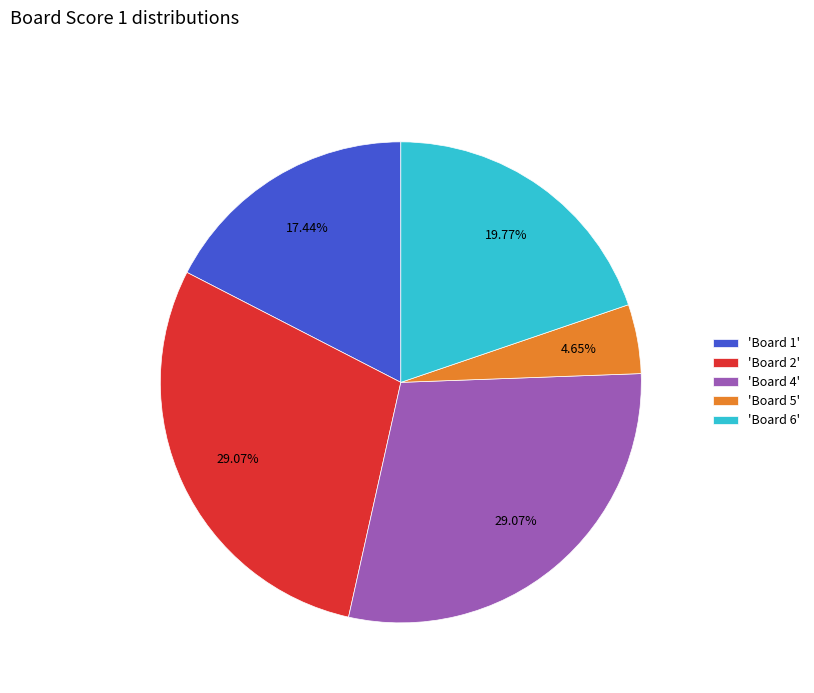

Does any single category account for the majority?

No